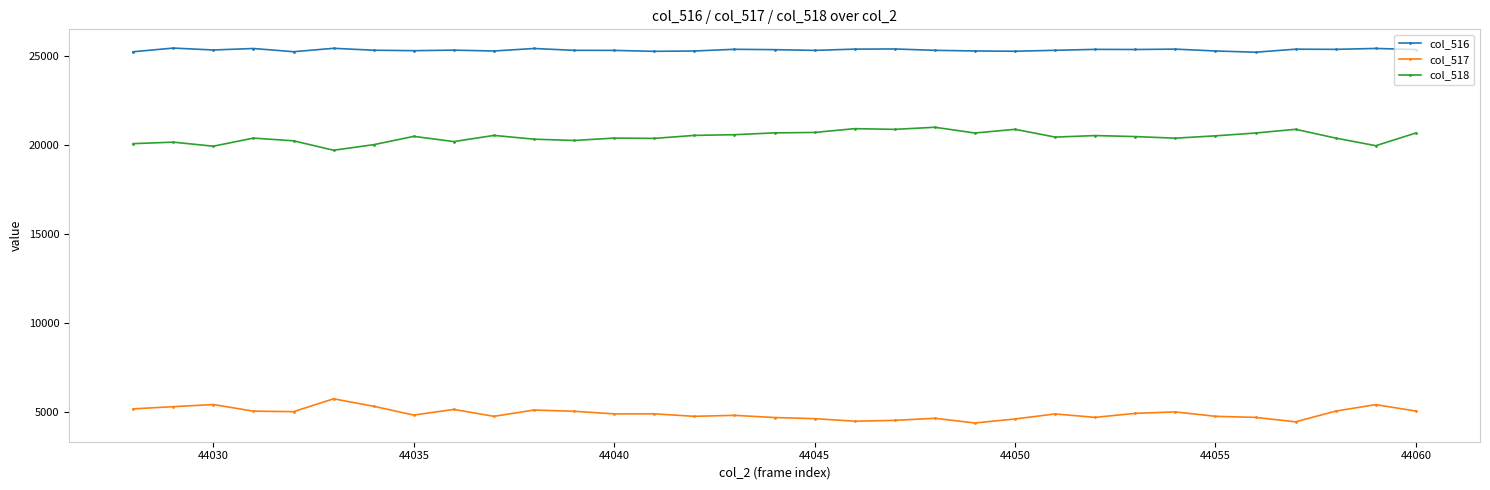

How many values in the col_516 series are below 25355?

16